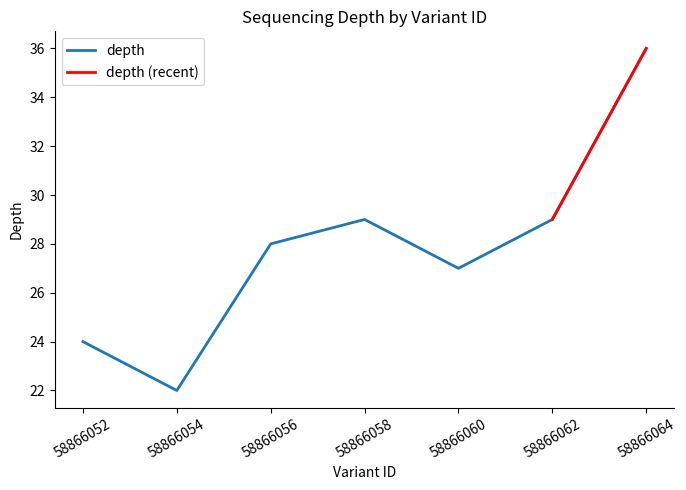

The value at 58866062 is 29. True or false?

True